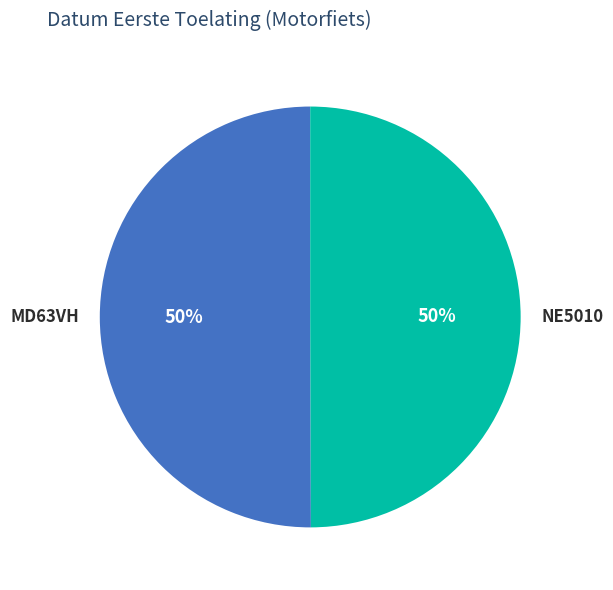

To the nearest percent, what portion does MD63VH represent?

50%